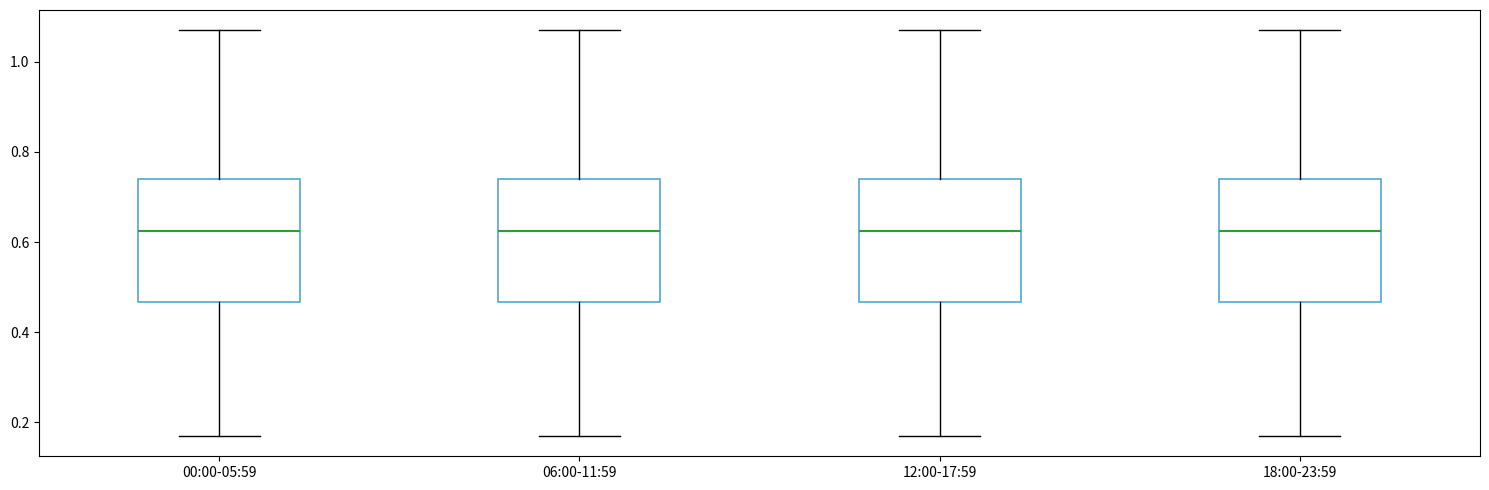

Where is the lower edge of the box for 06:00-11:59 on the y-axis? The values are not printed on the chart, so give them approximately, as read against the axis.

0.46